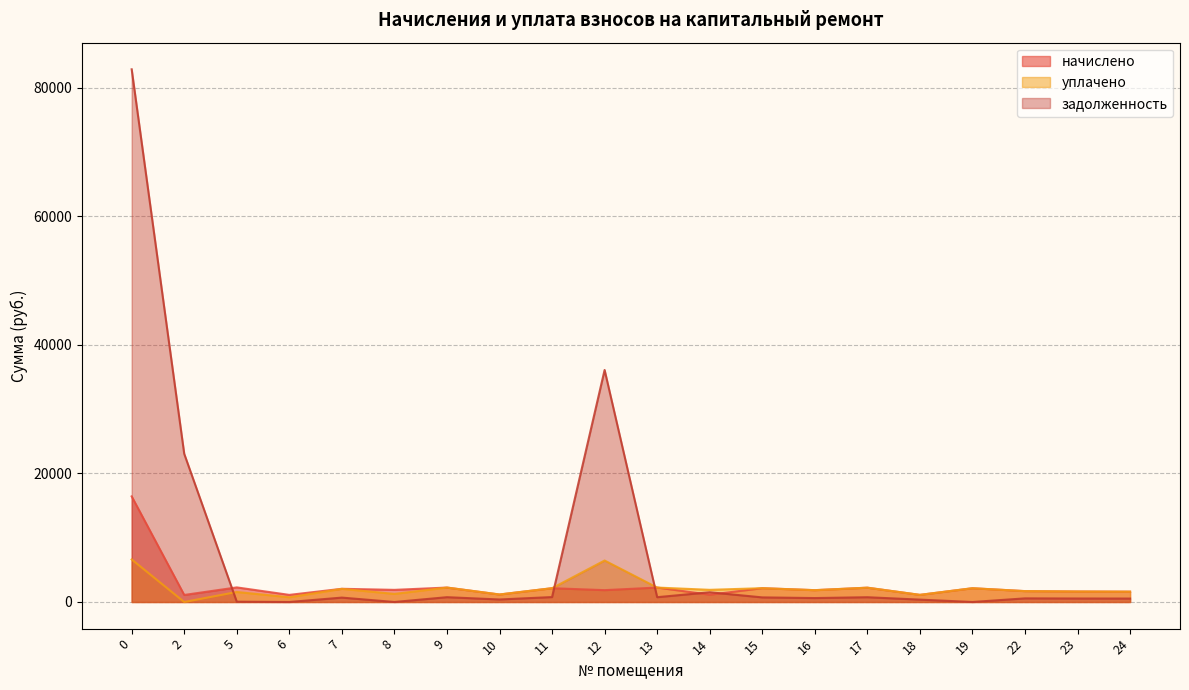

Rank the series at 13 from lowest to highest value.

задолженность, начислено, уплачено